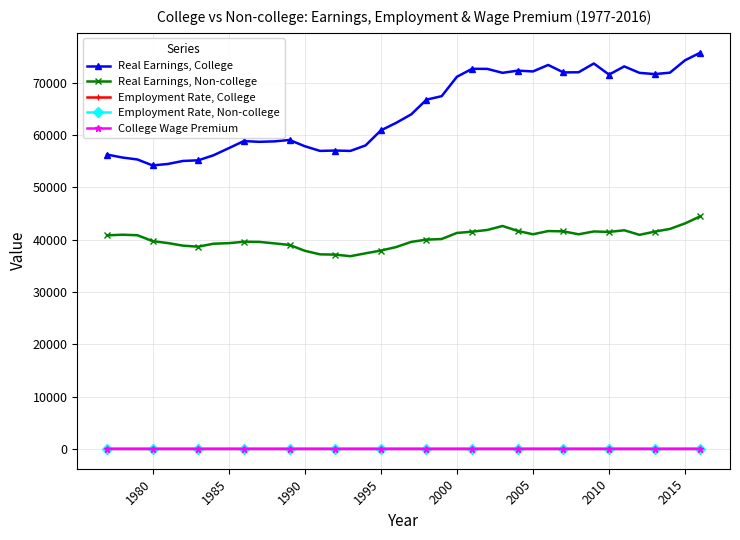

What is the value of the Real Earnings, College point at the 18th from the left?

58020.8